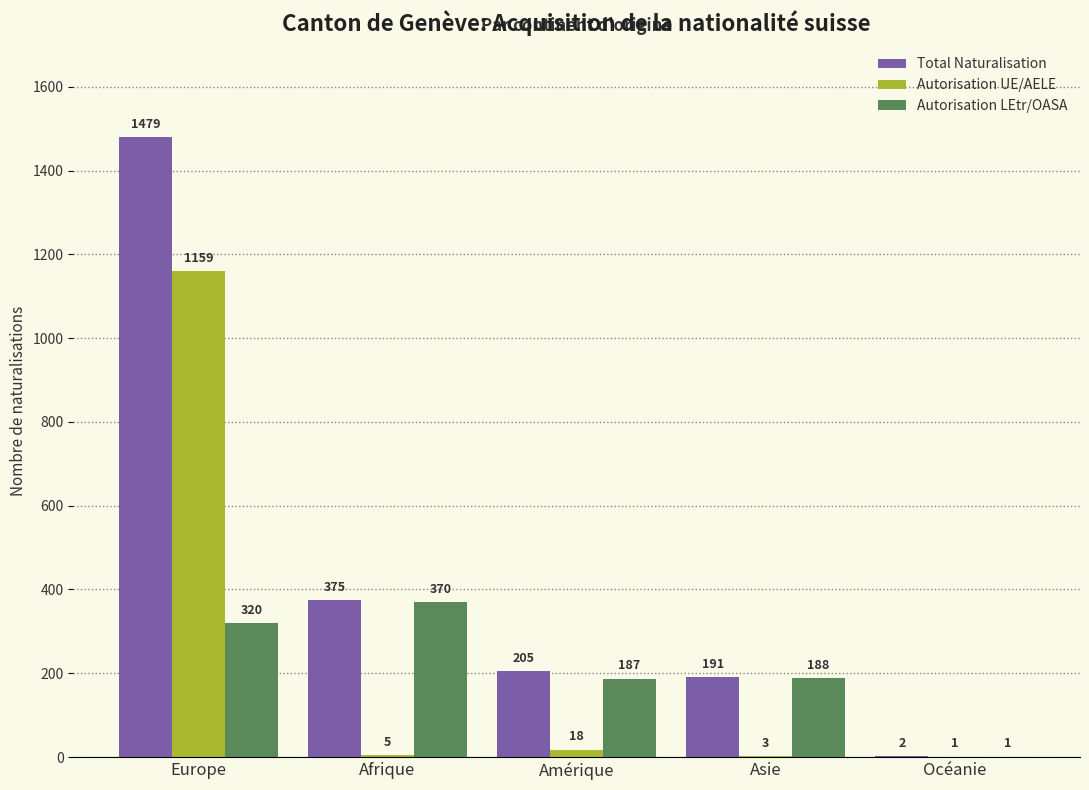

What is the approximate value of Total Naturalisation at Océanie?

2